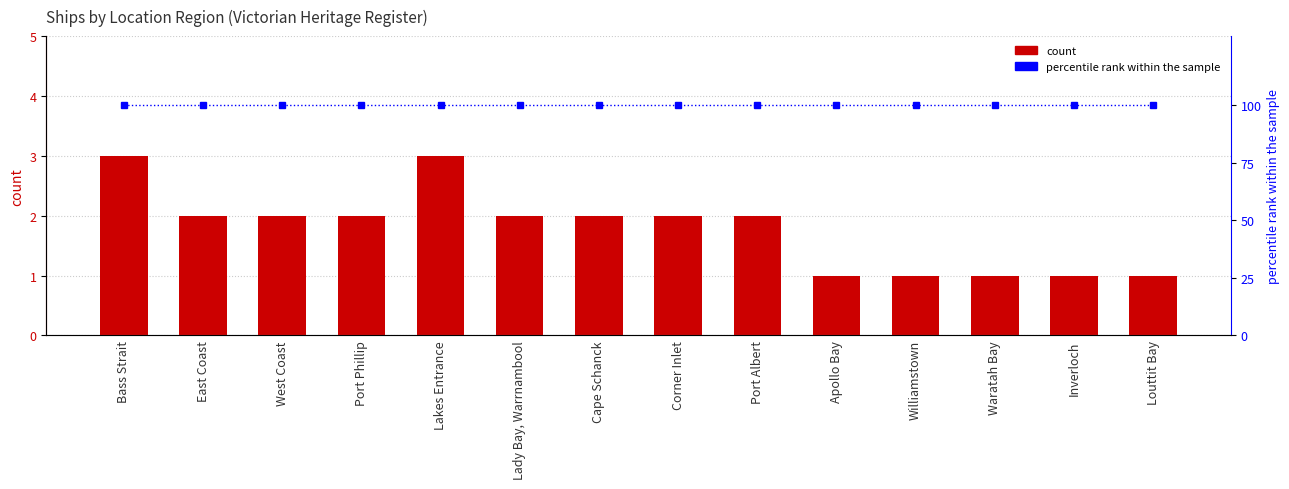

What is the spread (max minus min) of values at Cape Schanck?

98